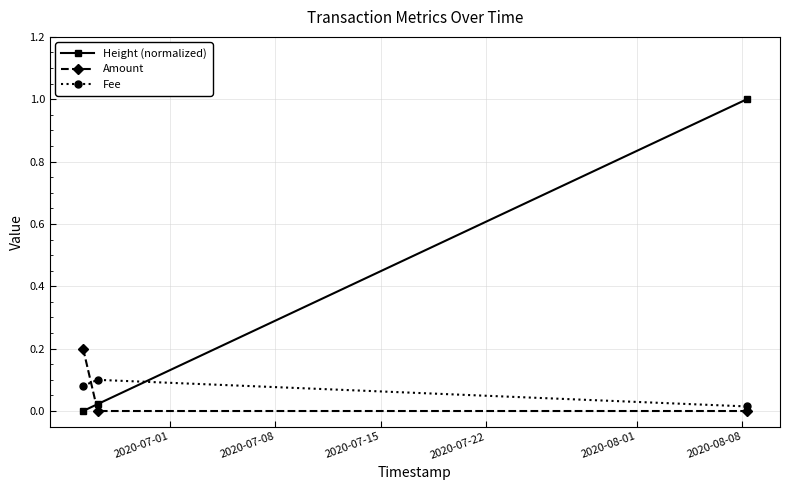

Which series has the widest spread of values?

Height (normalized)